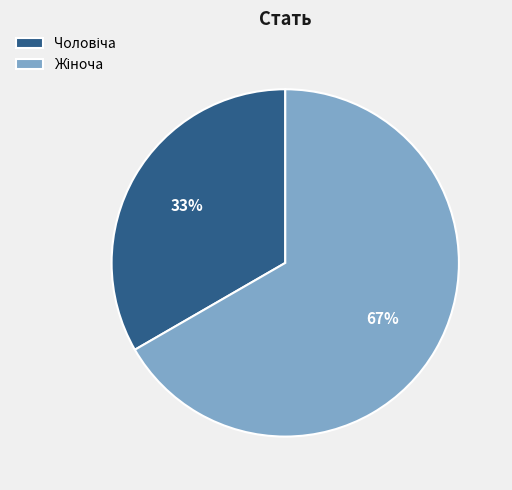

Does any single category account for the majority?

Yes